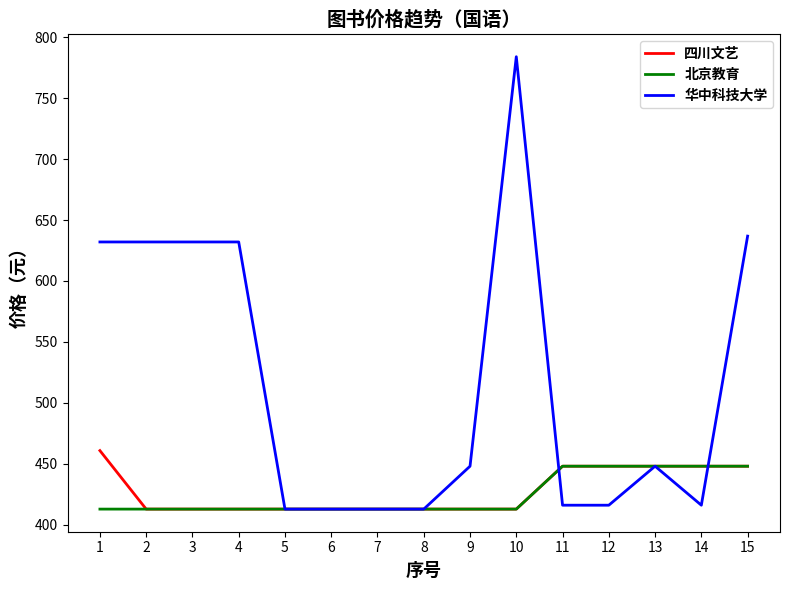

What is the total value across all series at 12?

1312.0